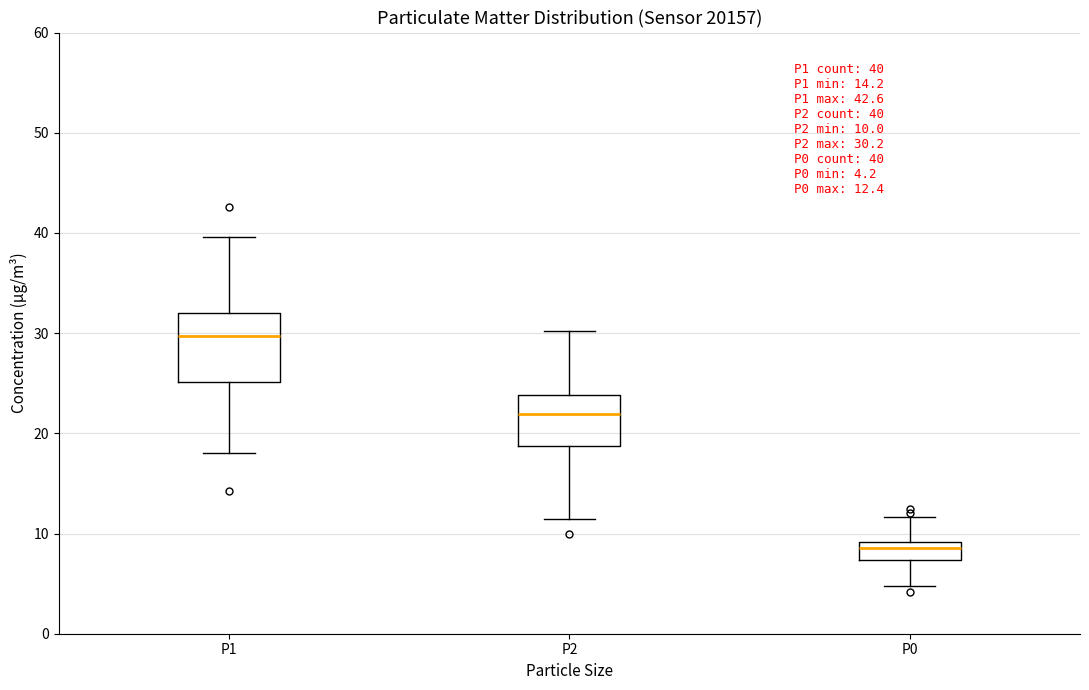

Which box has the highest median line?

P1